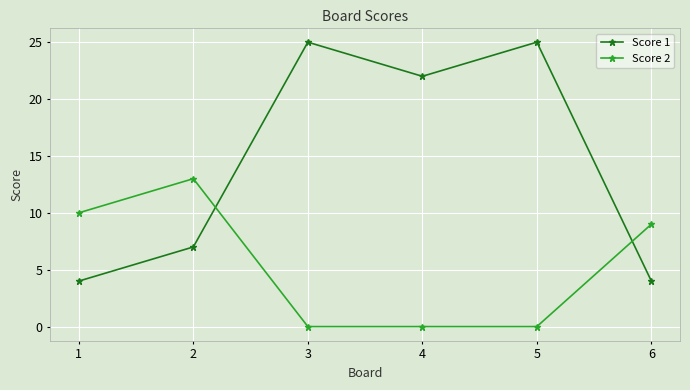

In Score 1, how many points are higher than both neighbors (excluding endpoints)?

2